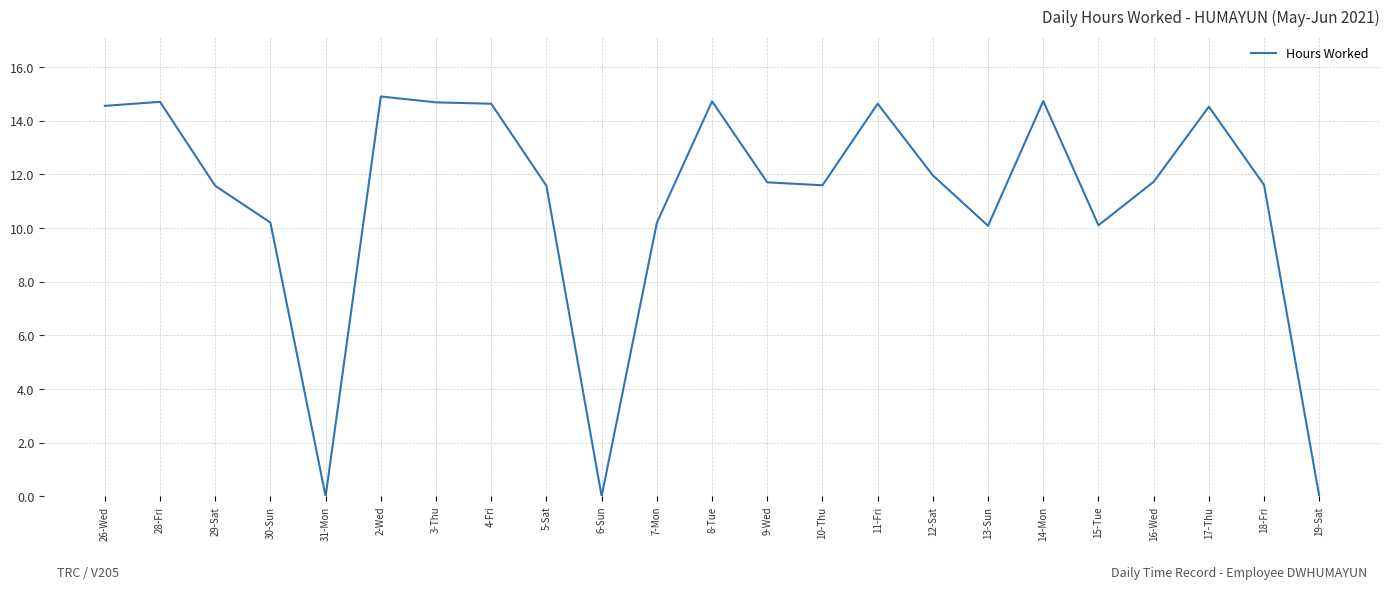

The chart shows a value of 11.6 at 5-Sat. True or false?

True